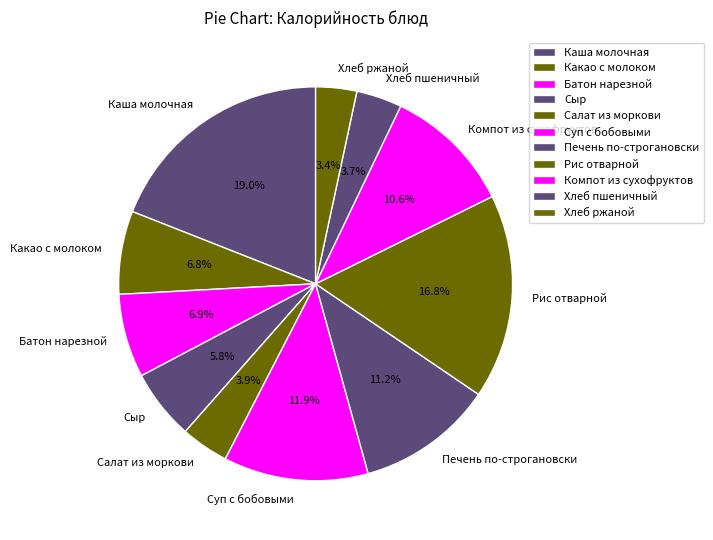

Which category has the biggest portion of the pie?

Каша молочная